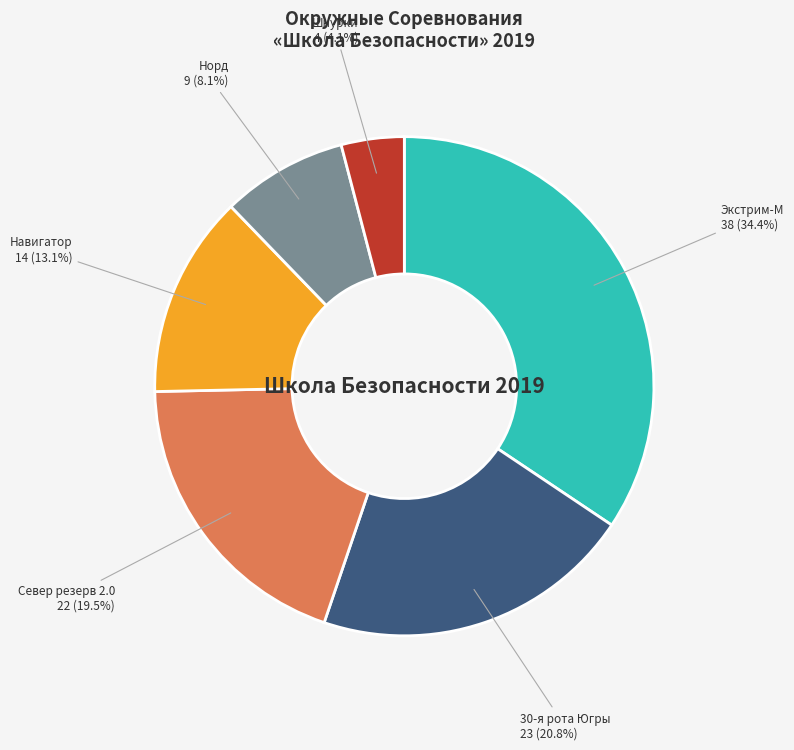

Is there a majority slice in this chart?

No